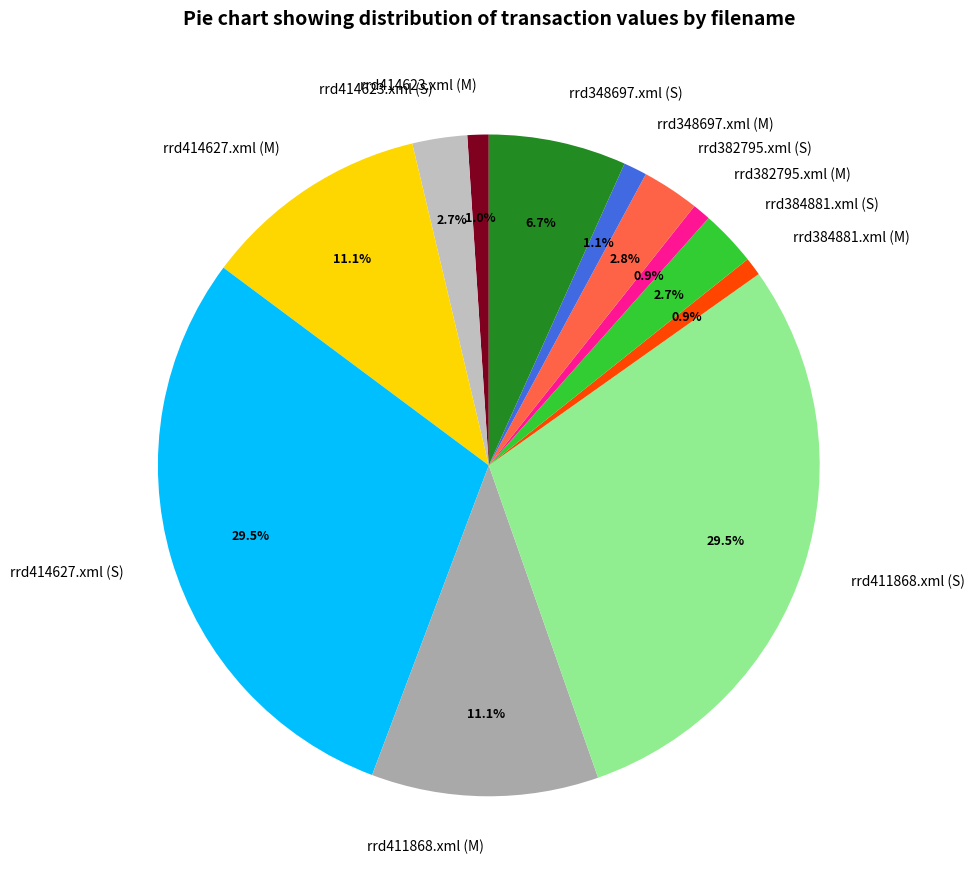

Count the number of slices in the pie.

12